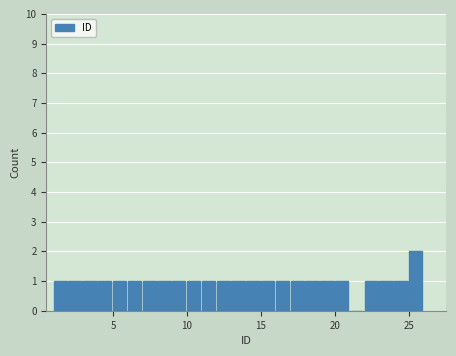

Around what value on the x-axis is the tallest bar? Give the approximate position of its centre, as read against the axis.

25.5